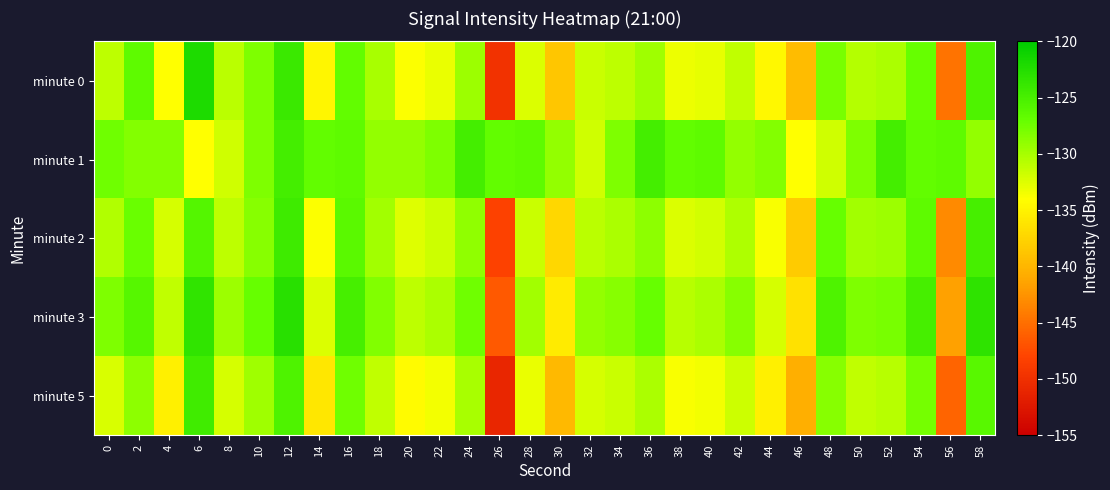

Reading left to right, transcribe all the data shown in this chart.

minute 0: 0=-131.1	2=-126.5	4=-133.9	6=-122.1	8=-130.8	10=-128.1	12=-124.0	14=-134.7	16=-126.8	18=-130.1	20=-133.9	22=-133.0	24=-129.5	26=-149.8	28=-132.3	30=-138.6	32=-131.5	34=-131.0	36=-129.6	38=-133.2	40=-132.9	42=-131.1	44=-134.6	46=-139.5	48=-127.8	50=-130.6	52=-130.2	54=-127.1	56=-144.6	58=-125.5
minute 1: 0=-127.5	2=-128.5	4=-128.3	6=-134.0	8=-131.9	10=-128.1	12=-124.6	14=-126.7	16=-126.5	18=-129.0	20=-129.0	22=-128.1	24=-124.6	26=-126.7	28=-126.5	30=-129.0	32=-131.9	34=-128.1	36=-124.6	38=-126.7	40=-126.5	42=-129.0	44=-128.3	46=-134.0	48=-131.9	50=-128.1	52=-124.6	54=-126.7	56=-126.5	58=-129.0
minute 2: 0=-130.5	2=-127.2	4=-132.1	6=-125.8	8=-131.0	10=-128.5	12=-124.3	14=-133.9	16=-126.2	18=-129.8	20=-132.5	22=-131.7	24=-128.9	26=-148.2	28=-131.5	30=-137.3	32=-130.9	34=-130.2	36=-128.8	38=-132.4	40=-131.9	42=-130.3	44=-133.8	46=-138.2	48=-127.1	50=-129.8	52=-129.5	54=-126.5	56=-143.2	58=-124.9
minute 3: 0=-128.1	2=-125.9	4=-131.2	6=-123.4	8=-129.5	10=-127.0	12=-122.8	14=-132.4	16=-124.9	18=-128.3	20=-131.0	22=-130.2	24=-127.4	26=-146.5	28=-129.8	30=-135.6	32=-129.1	34=-128.5	36=-127.0	38=-130.7	40=-130.2	42=-128.5	44=-132.1	46=-136.5	48=-125.4	50=-128.1	52=-127.8	54=-124.8	56=-141.5	58=-123.2
minute 5: 0=-132.3	2=-128.8	4=-135.2	6=-124.5	8=-132.1	10=-129.6	12=-125.4	14=-135.9	16=-127.5	18=-131.2	20=-134.3	22=-133.5	24=-130.1	26=-151.0	28=-133.0	30=-139.8	32=-132.1	34=-131.5	36=-130.2	38=-133.8	40=-133.4	42=-131.7	44=-135.2	46=-140.6	48=-128.5	50=-131.2	52=-130.8	54=-127.7	56=-145.8	58=-126.1